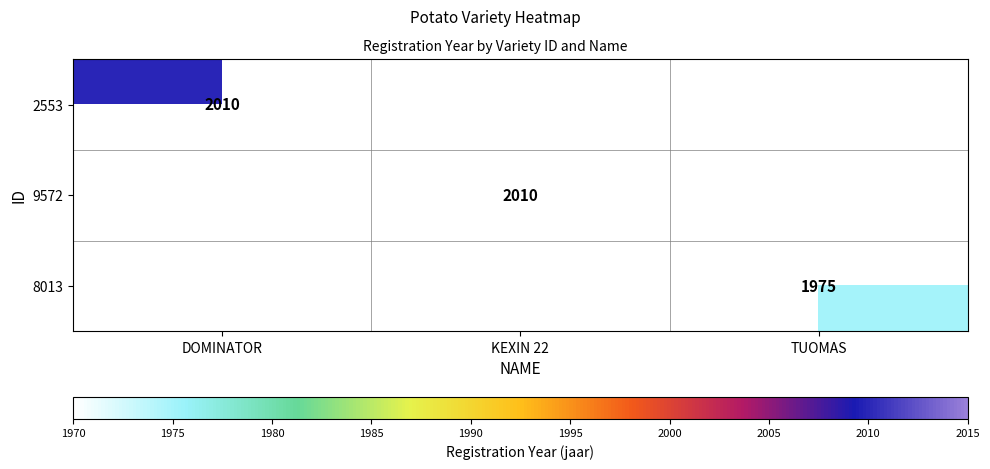

Is it true that 8013 equals 2771 at TUOMAS?

False